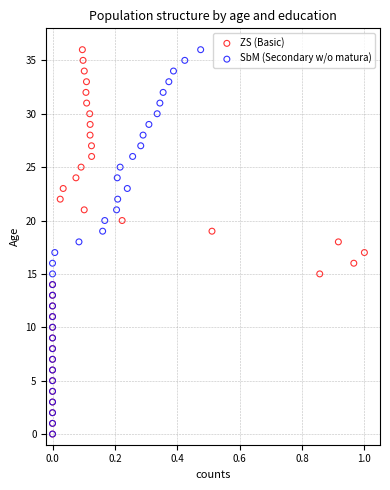

What are all the series names shown in the legend?

ZS (Basic), SbM (Secondary w/o matura)